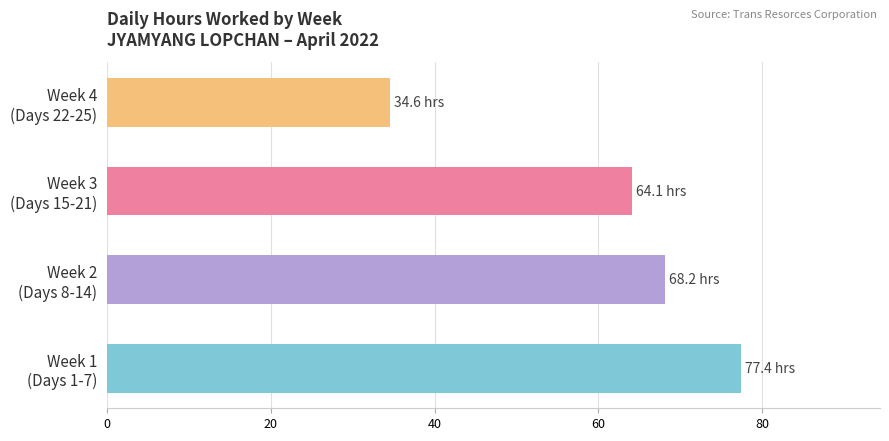

What is the sum of all values?

244.2